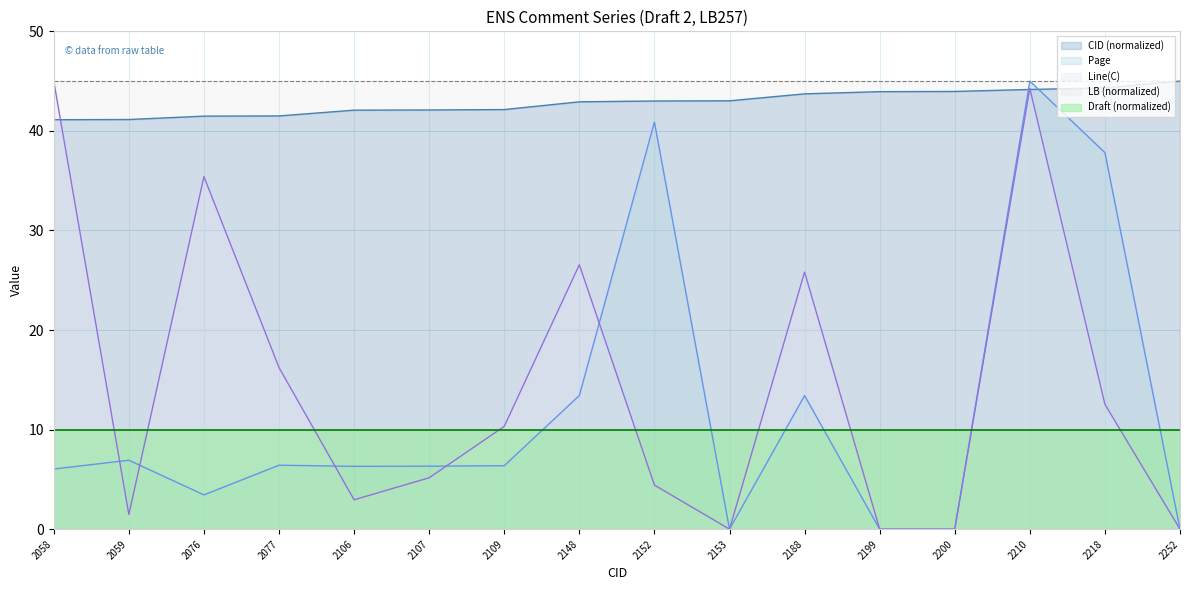

What are all the series names shown in the legend?

CID (normalized), Page, Line(C), LB (normalized), Draft (normalized)